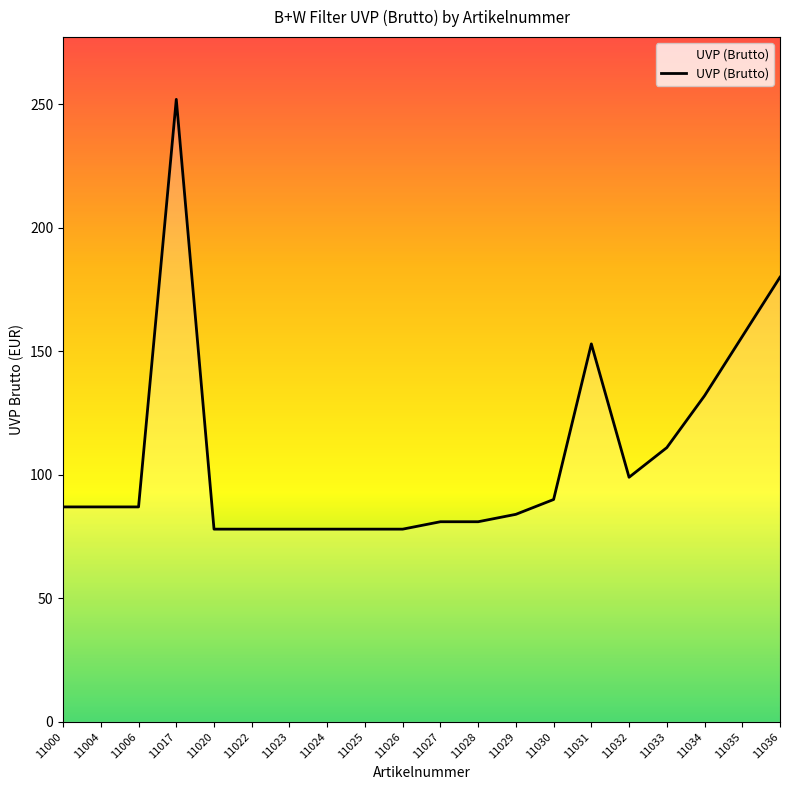

The value at 11020 is 107. True or false?

False